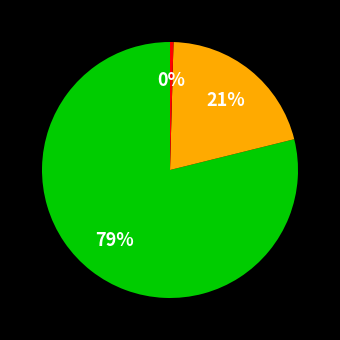

To the nearest percent, what is the average slice percentage?

33%